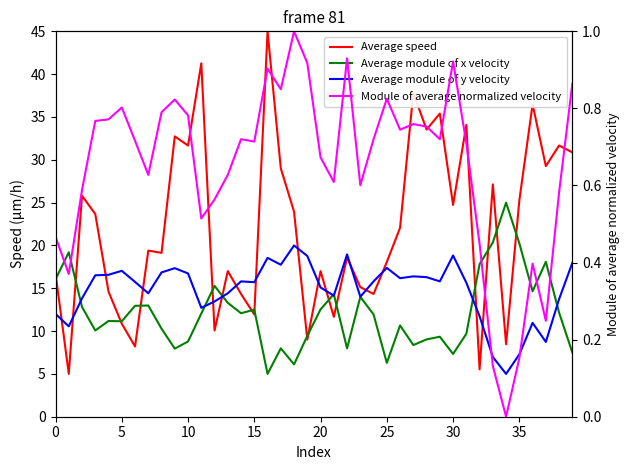

How many series are shown in this chart?

4